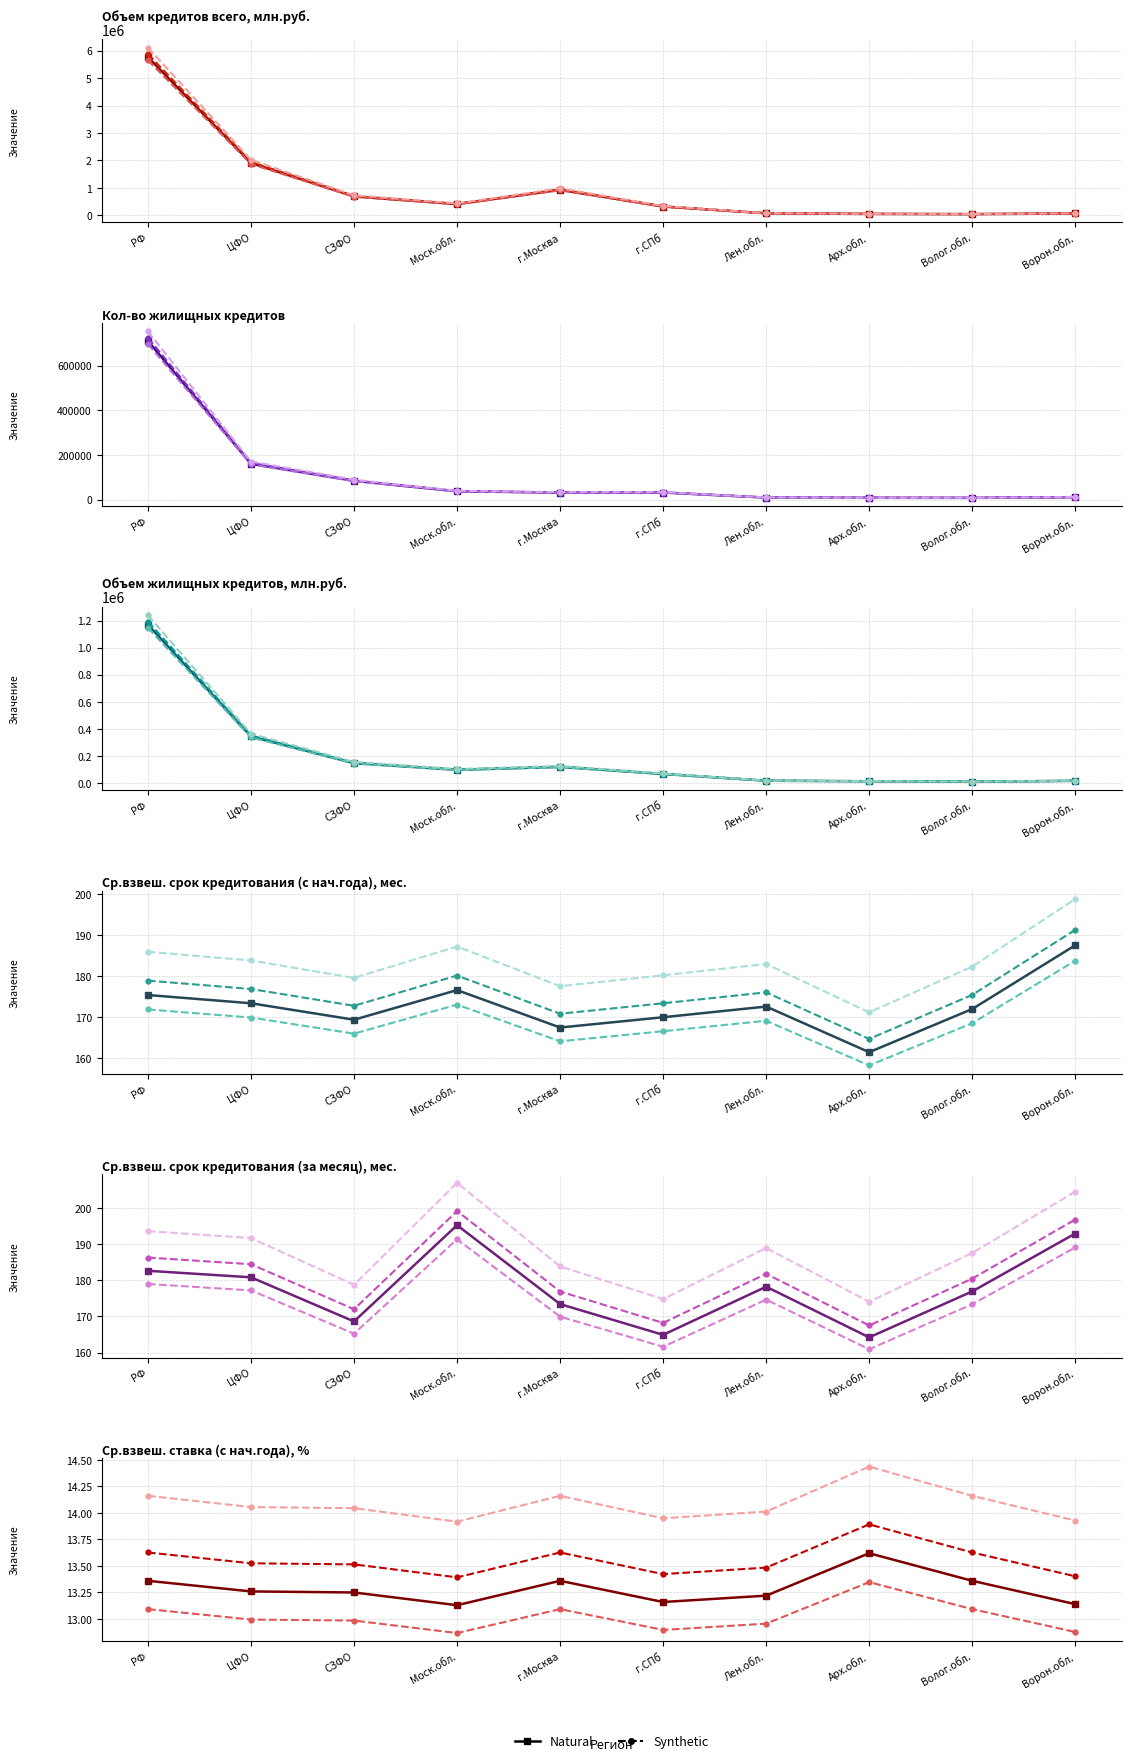

Reading left to right, extract all data points from this chart.

Natural: РФ=13.4	ЦФО=13.3	СЗФО=13.2	Моск.обл.=13.1	г.Москва=13.4	г.СПб=13.2	Лен.обл.=13.2	Арх.обл.=13.6	Волог.обл.=13.4	Ворон.обл.=13.1
Synthetic 1: РФ=13.6	ЦФО=13.5	СЗФО=13.5	Моск.обл.=13.4	г.Москва=13.6	г.СПб=13.4	Лен.обл.=13.5	Арх.обл.=13.9	Волог.обл.=13.6	Ворон.обл.=13.4
Synthetic 2: РФ=13.1	ЦФО=13.0	СЗФО=13.0	Моск.обл.=12.9	г.Москва=13.1	г.СПб=12.9	Лен.обл.=13.0	Арх.обл.=13.3	Волог.обл.=13.1	Ворон.обл.=12.9
Synthetic 3: РФ=14.2	ЦФО=14.1	СЗФО=14.0	Моск.обл.=13.9	г.Москва=14.2	г.СПб=13.9	Лен.обл.=14.0	Арх.обл.=14.4	Волог.обл.=14.2	Ворон.обл.=13.9